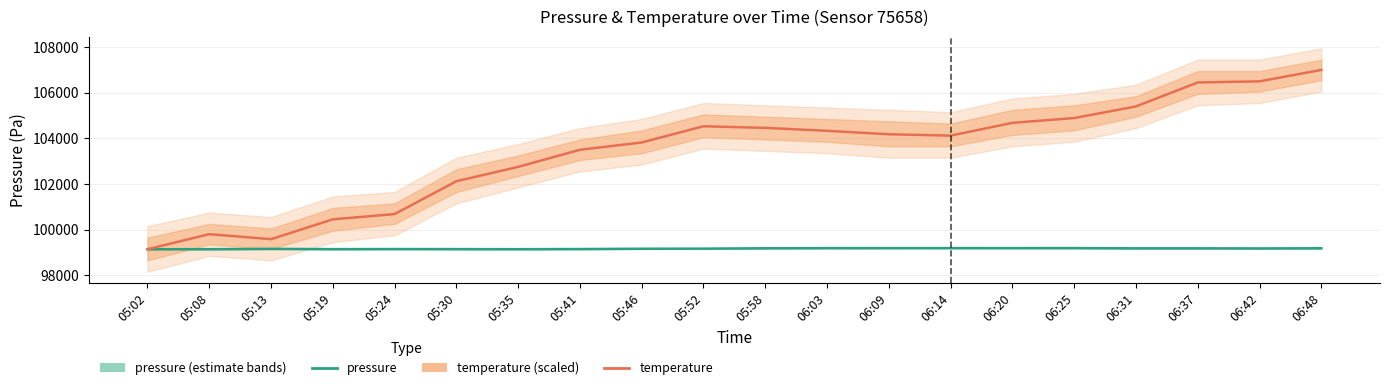

What position from the left is 05:35?

7